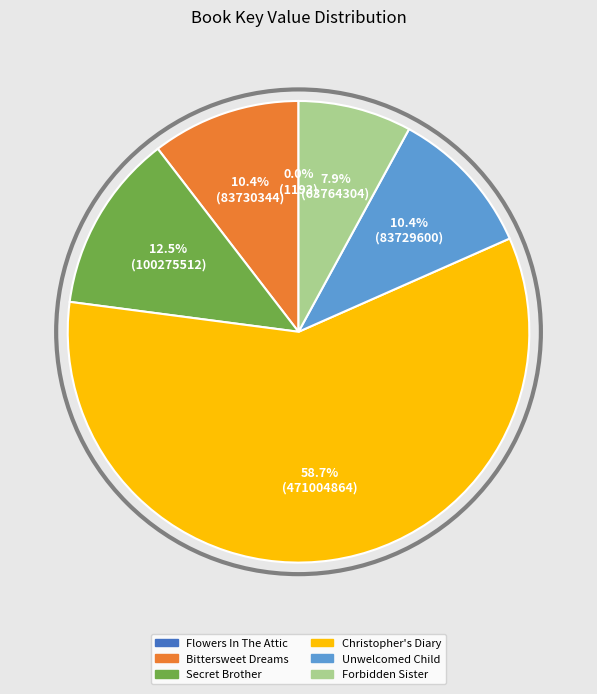

Is there any slice that represents more than half of the pie?

Yes